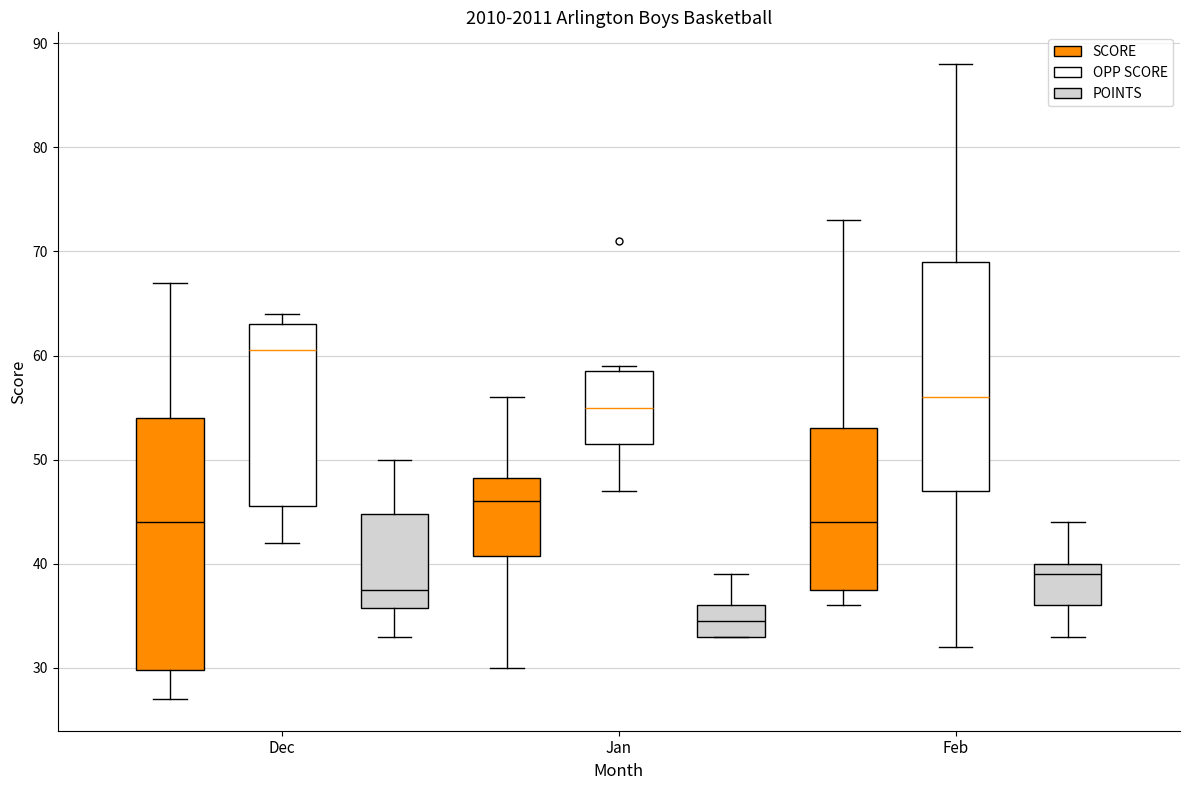

Which box's median line is the lowest?

Jan (POINTS)